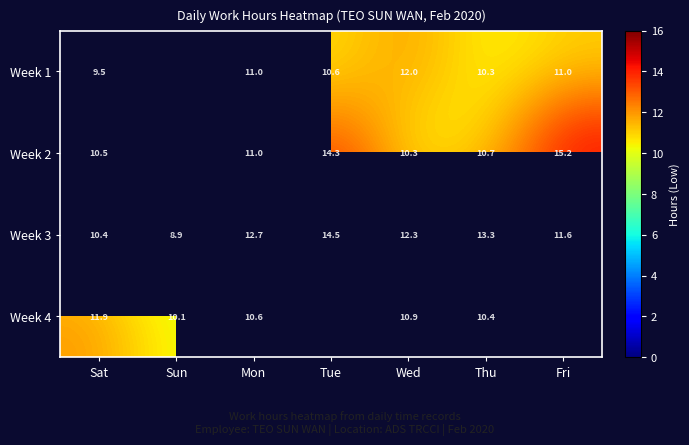

Rank the categories by Week 3 value from highest to lowest.

Tue, Thu, Mon, Wed, Fri, Sat, Sun